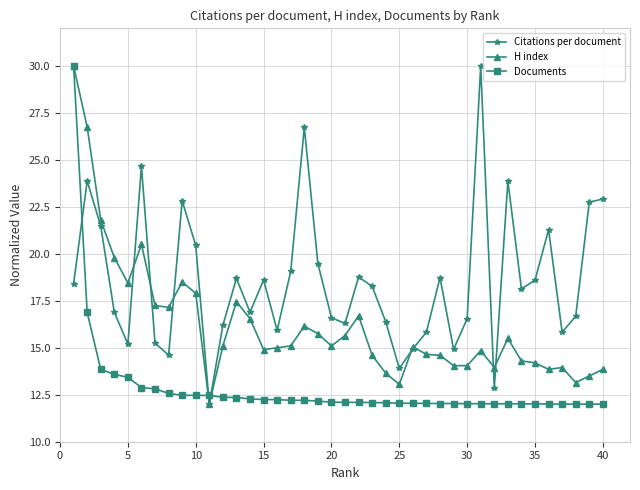

What are all the series names shown in the legend?

Citations per document, H index, Documents